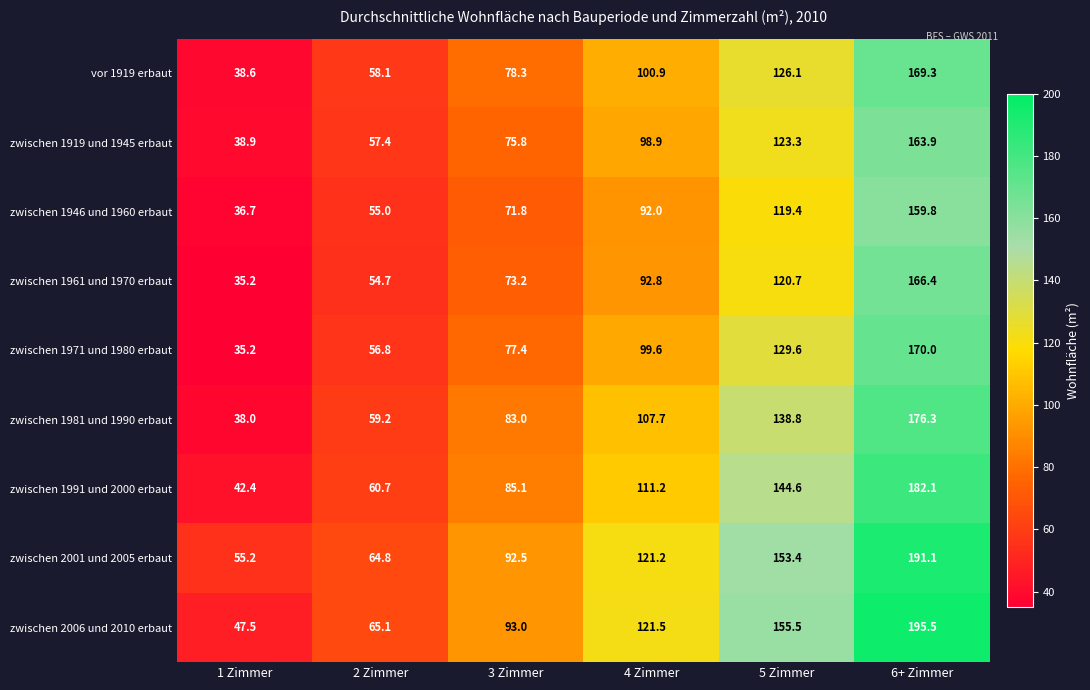

What is the sum of all zwischen 2001 und 2005 erbaut values?

678.2